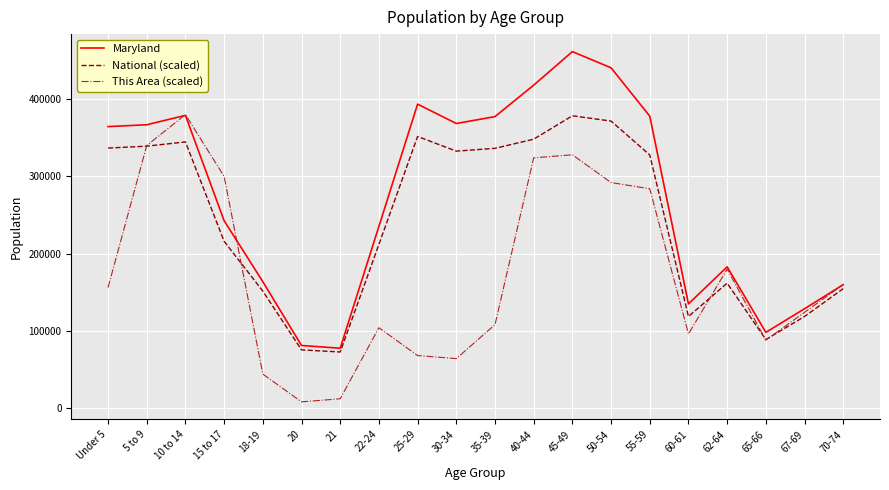

The value of National (scaled) at 18-19 is 268722.1. True or false?

False